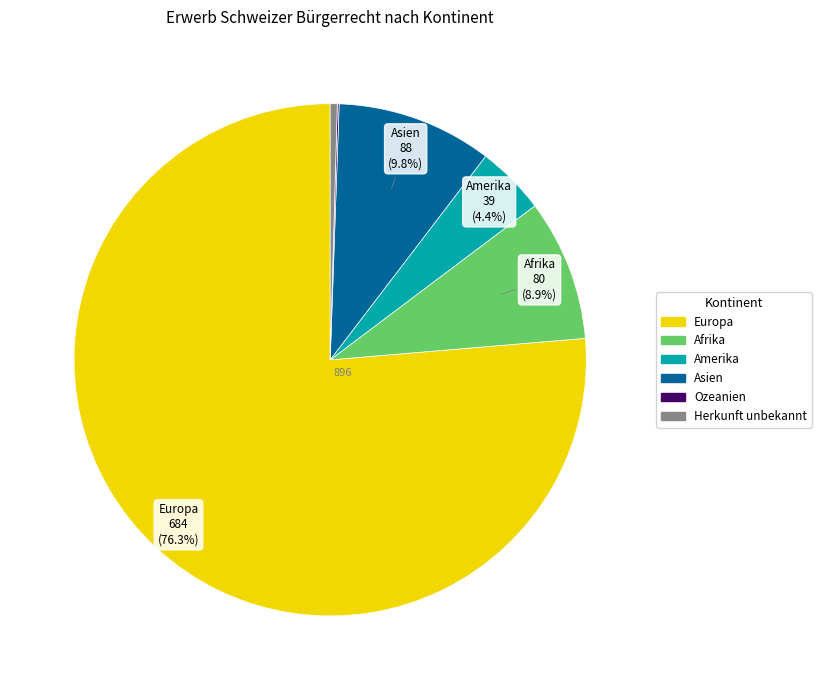

Which category has the biggest portion of the pie?

Europa